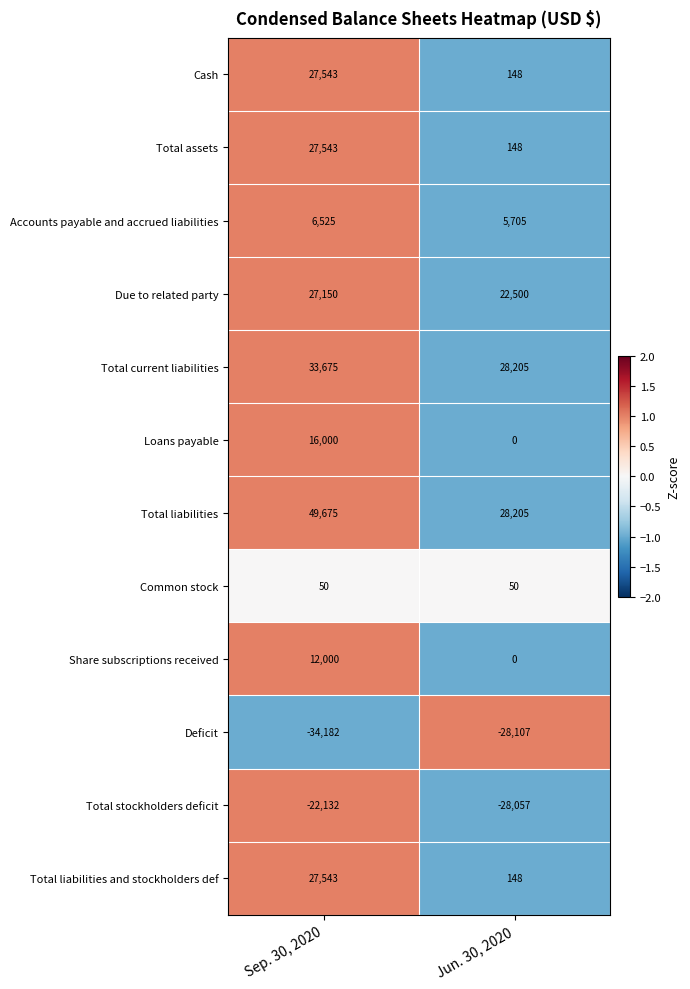

How many categories are shown in the chart?

2